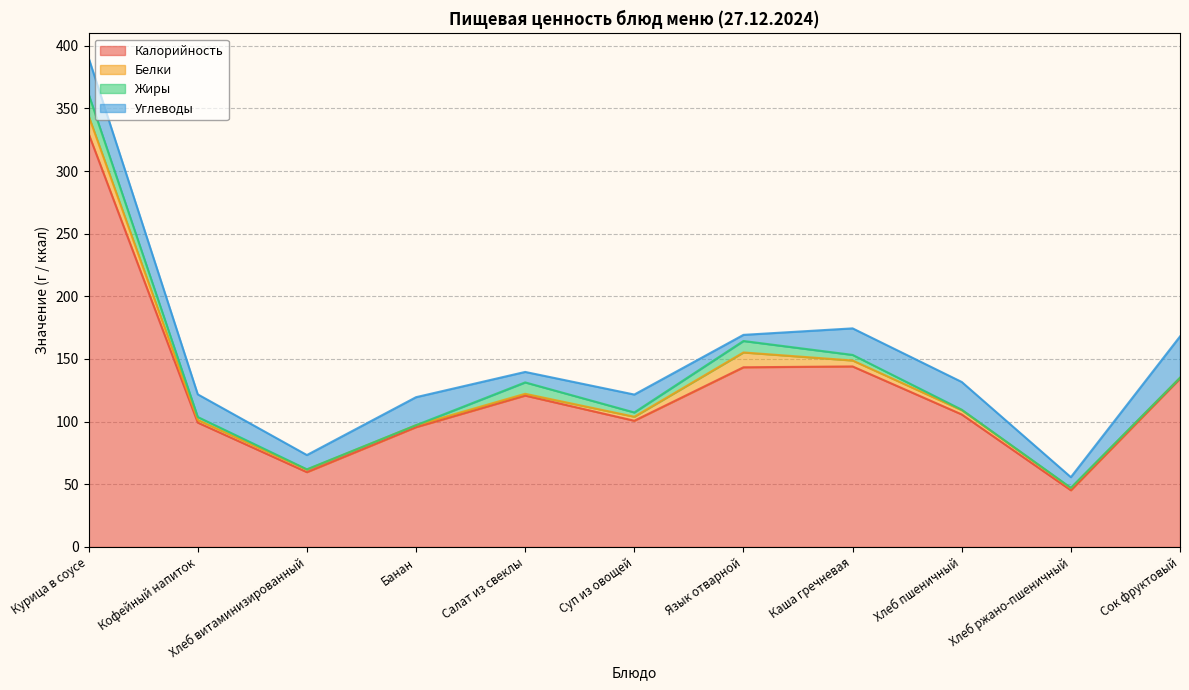

True or false: Калорийность and Углеводы intersect in this chart.

False